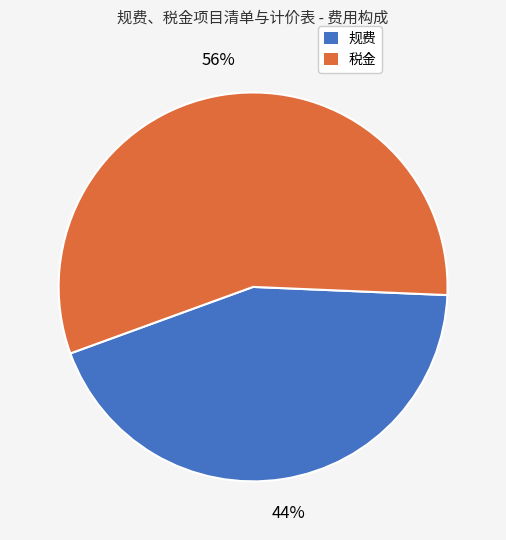

Is there a majority slice in this chart?

Yes